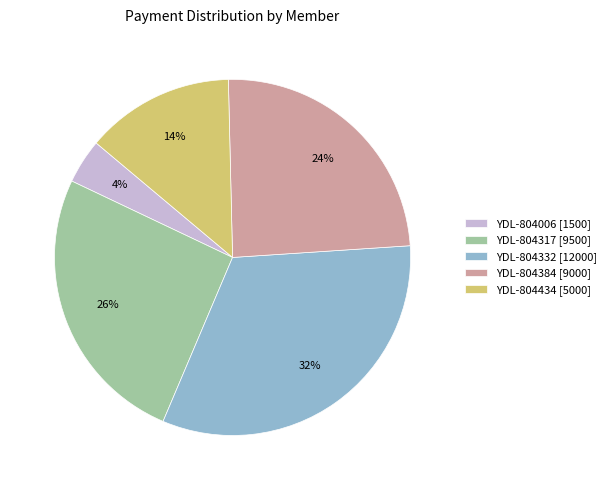

The YDL-804434 slice represents 5% of the pie. True or false?

False